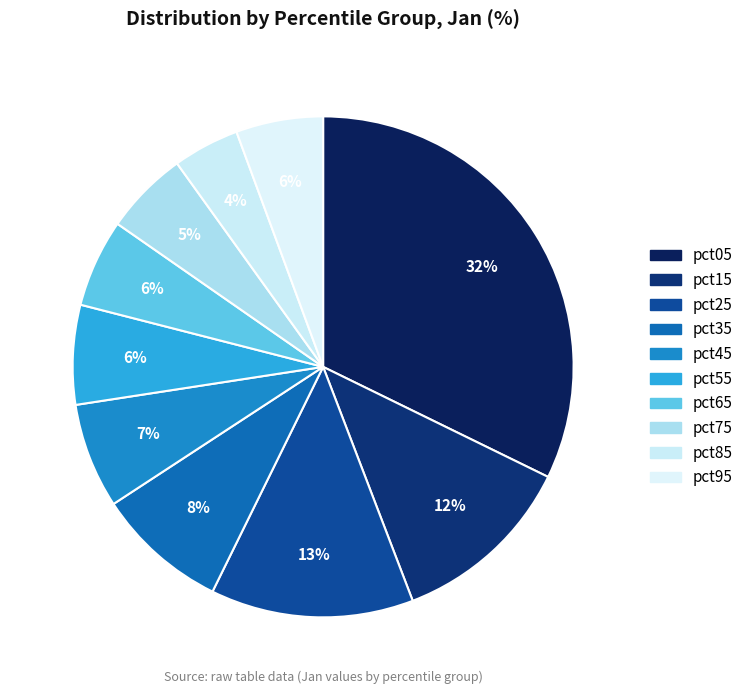

The pct35 slice represents 8% of the pie. True or false?

True